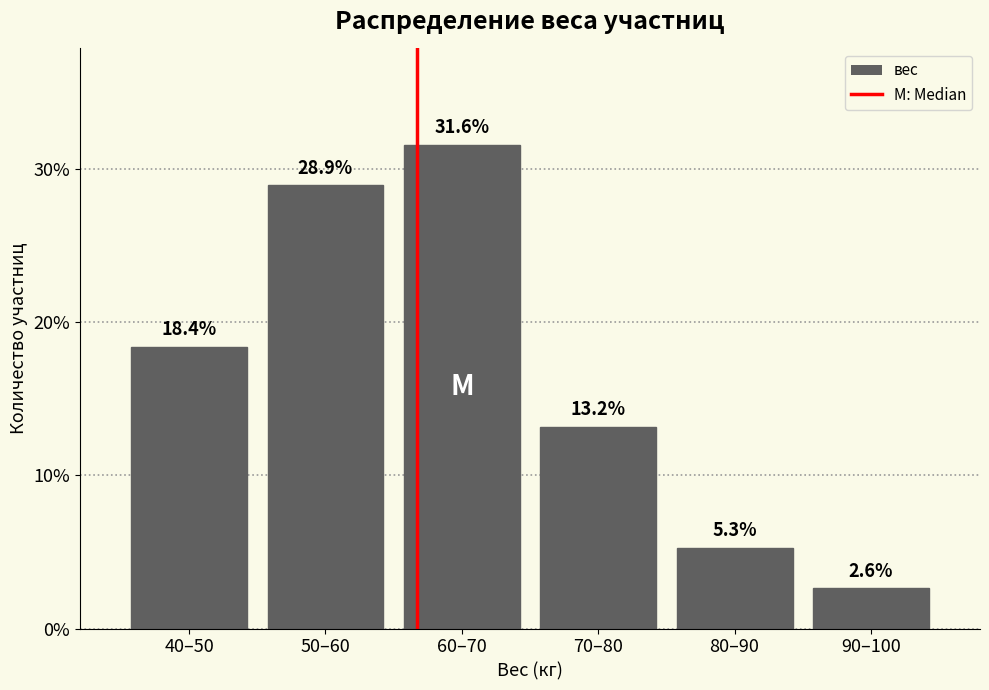

Reading left to right, what are all the values shown in this chart?

40–50=18.4	50–60=28.9	60–70=31.6	70–80=13.2	80–90=5.3	90–100=2.6